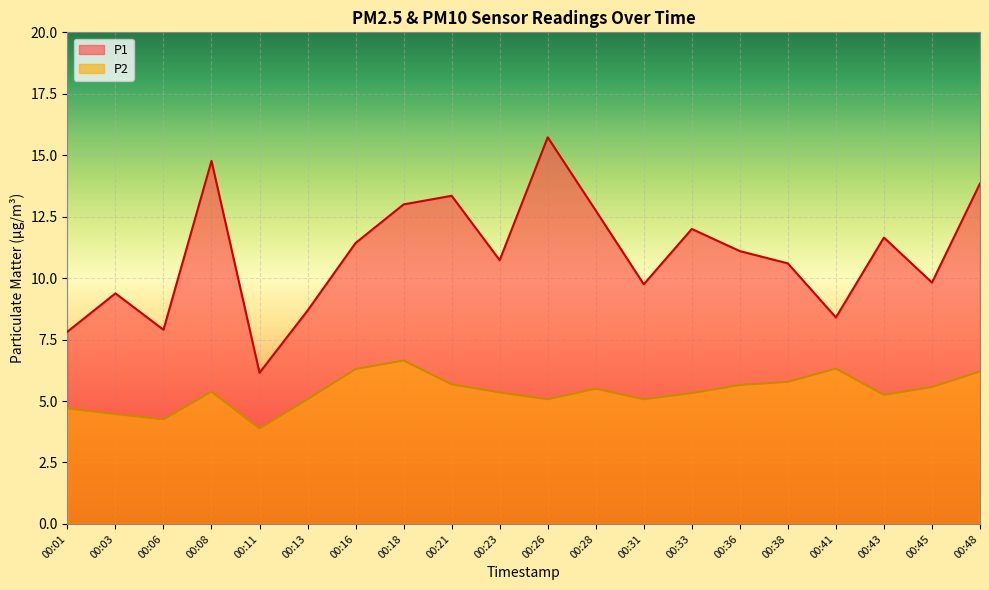

What are all the series names shown in the legend?

P1, P2